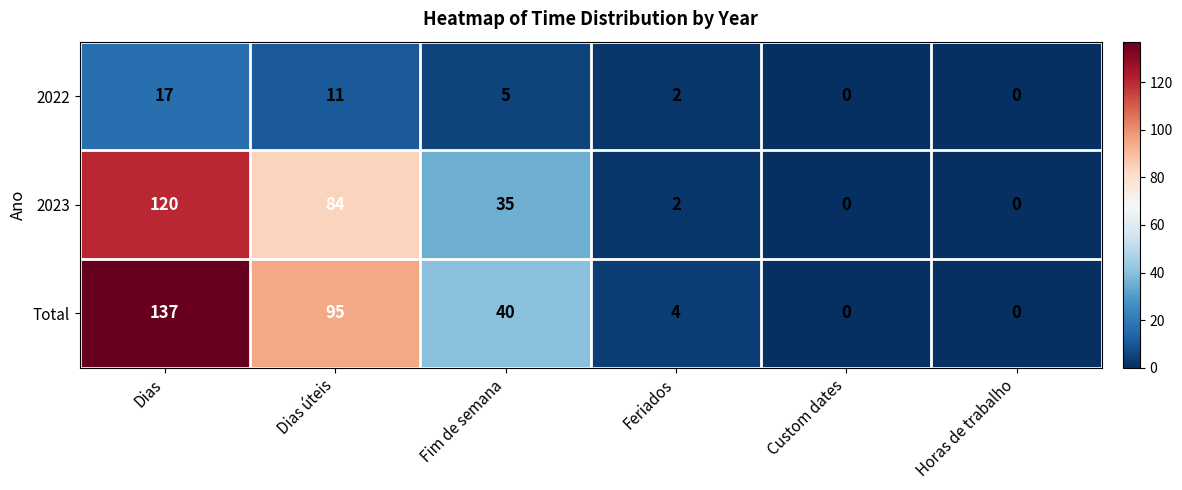

List the series in order of their peak value, lowest first.

2022, 2023, Total